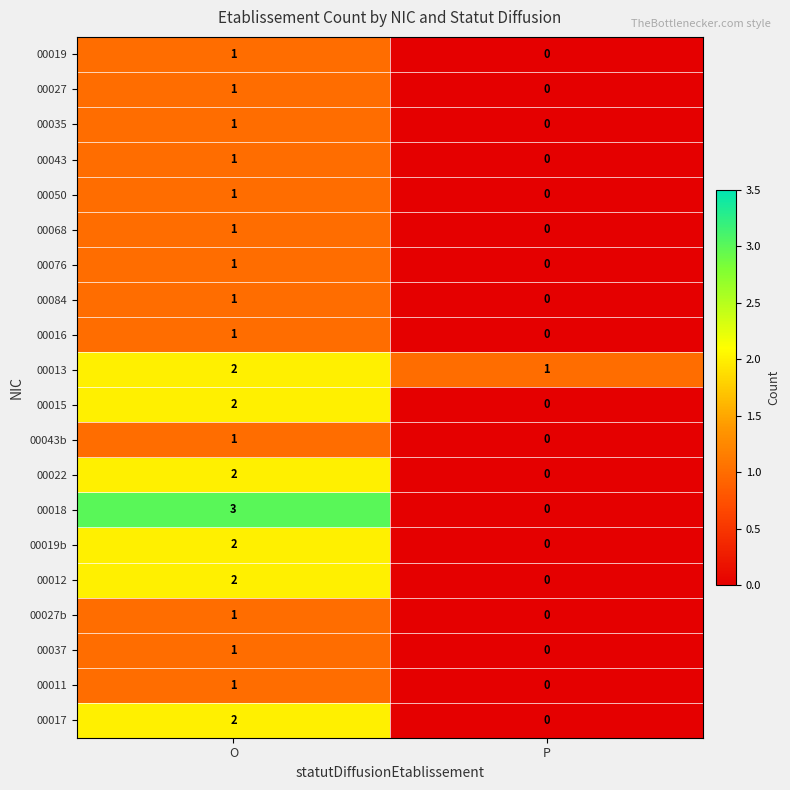

Which series changed the most between O and P?

00018